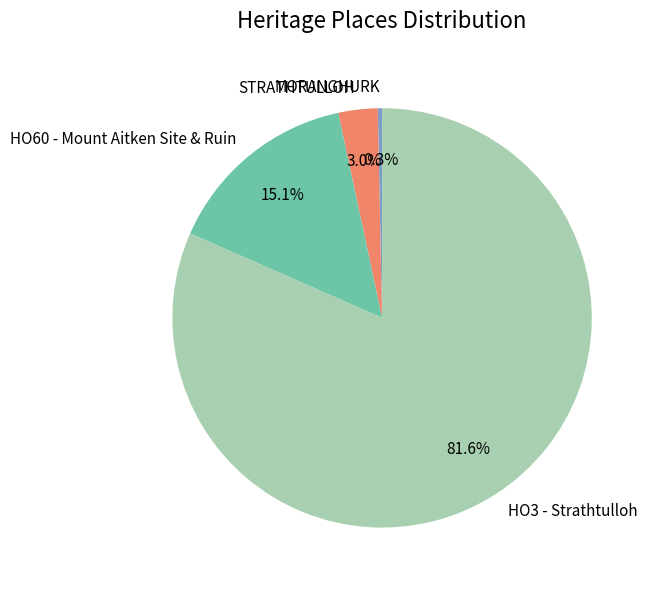

Rank the categories by value from lowest to highest.

MORANGHURK, STRATHTULLOH, HO60 - Mount Aitken Site & Ruin, HO3 - Strathtulloh